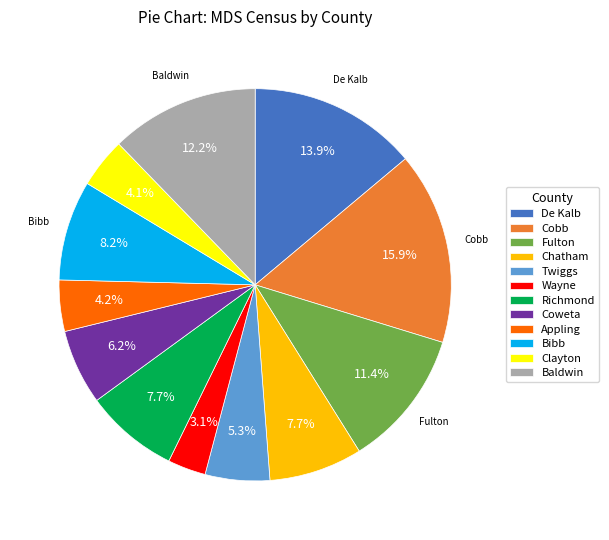

Which slice is the largest?

Cobb